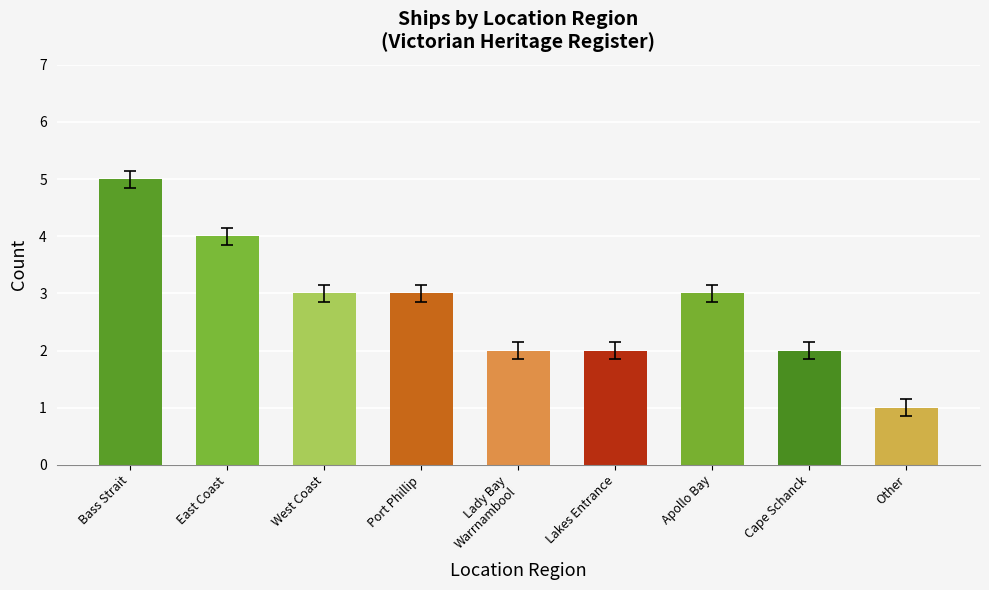

What is the maximum value shown in the chart?

5